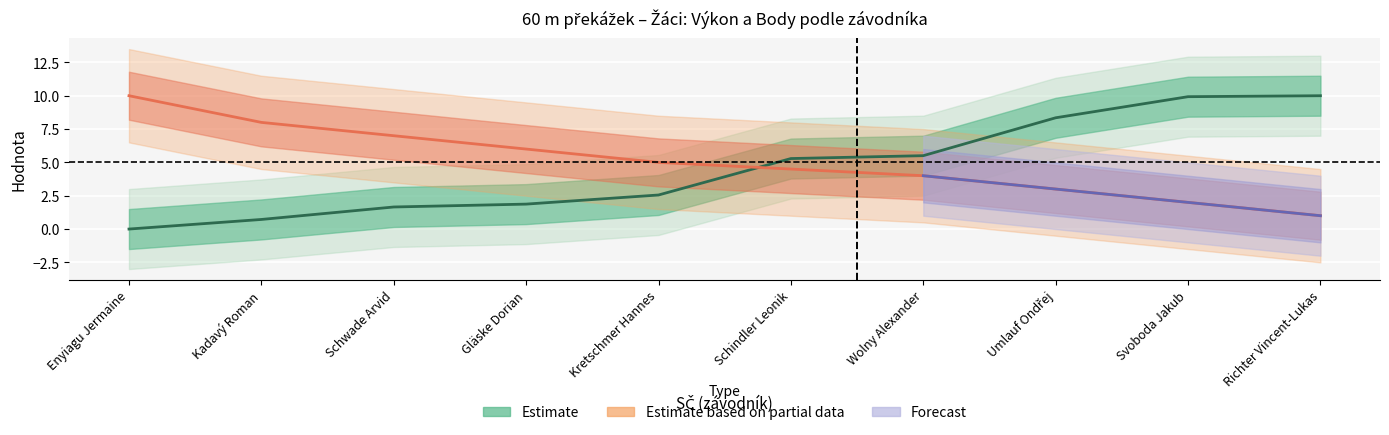

What is the greatest value displayed?

11.2